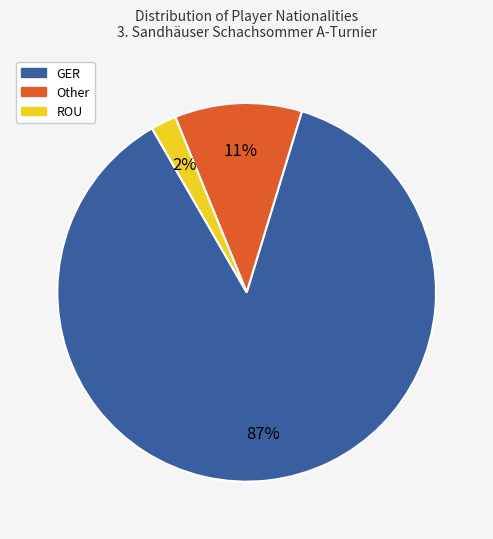

True or false: ROU accounts for 14% of the total.

False